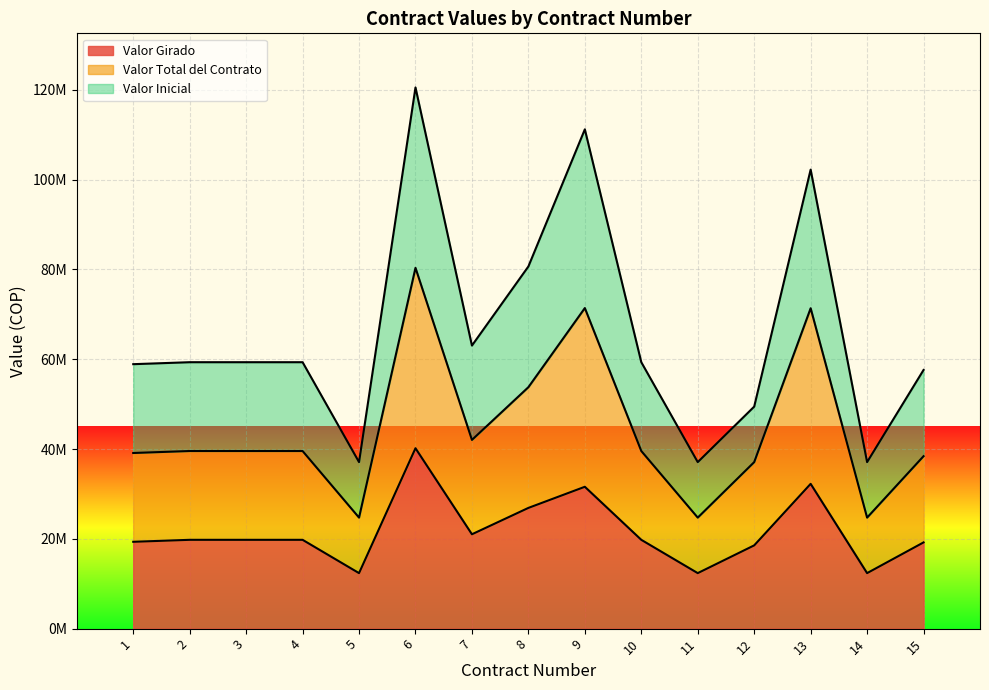

Is the value of Valor Girado at 14 greater than the value of Valor Inicial at 7?

No